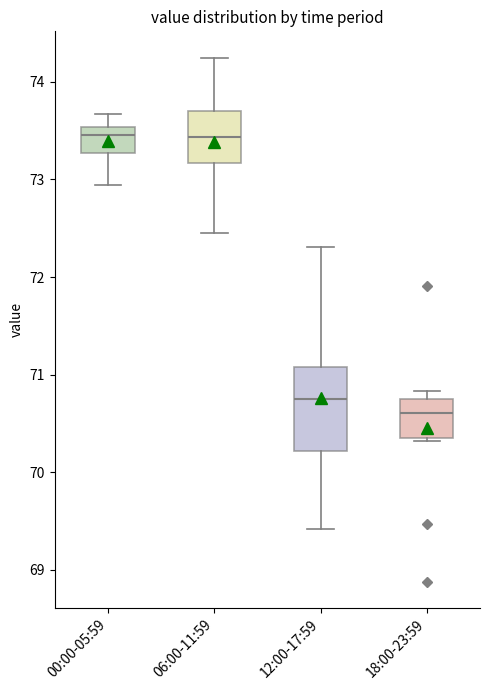

Reading left to right, read every box against the y-axis: the position of its median line, the range the box covers, and the ends of its whiskers. The values are not printed on the chart, so give them approximately, as read against the axis.

00:00-05:59: median 73.5 (just below the box's upper edge), box 73.3 to 73.5, whiskers 72.9 to 73.7
06:00-11:59: median 73.4, box 73.2 to 73.7, whiskers 72.5 to 74.3
12:00-17:59: median 70.8, box 70.2 to 71.1, whiskers 69.4 to 72.3
18:00-23:59: median 70.6, box 70.3 to 70.8, whiskers 70.3 to 70.8 (just above the box's upper edge)